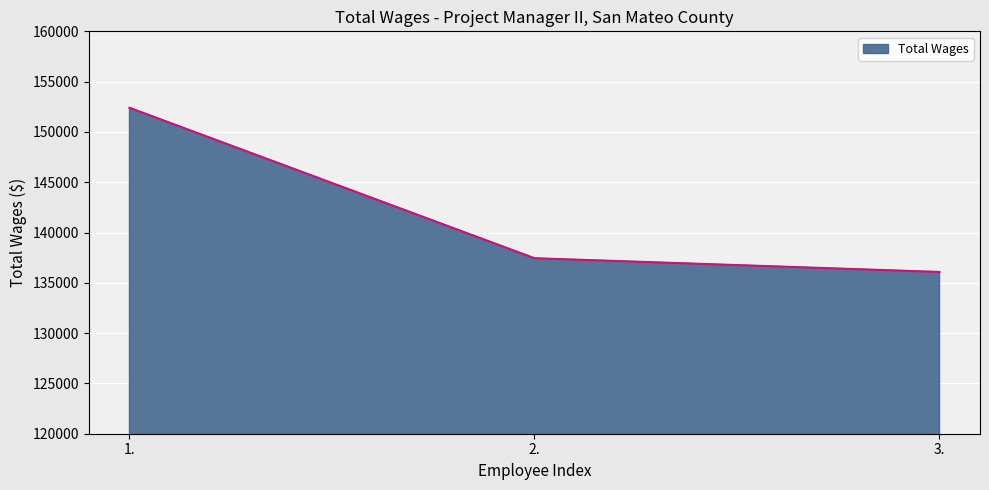

Reading right to left, extract all data points from this chart.

3.=136082	2.=137446	1.=152402